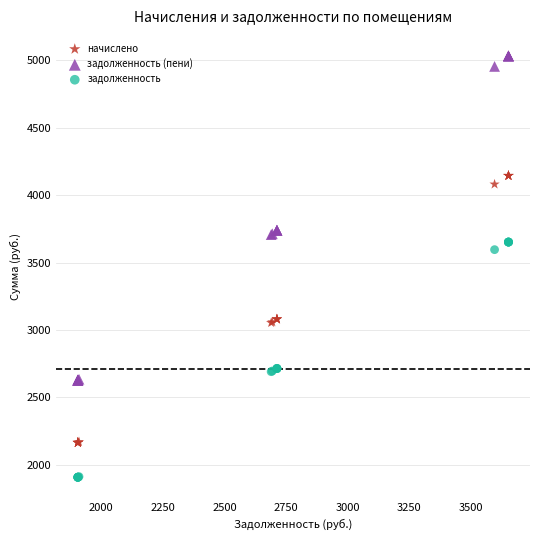

Across all series, what Y value is closest to 3469?

3595.6